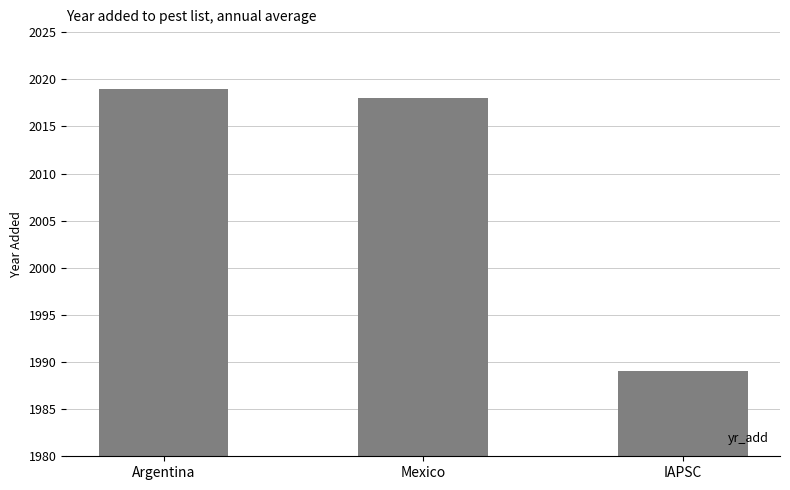

What is the value of the 1st bar from the left?

2019